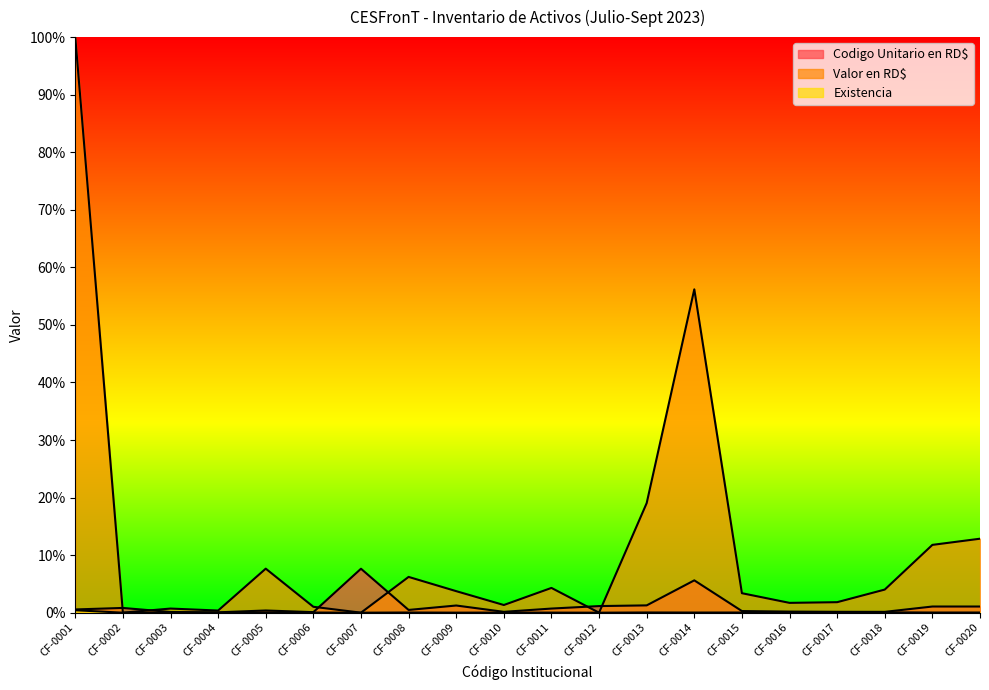

How many distinct data groups are displayed?

3